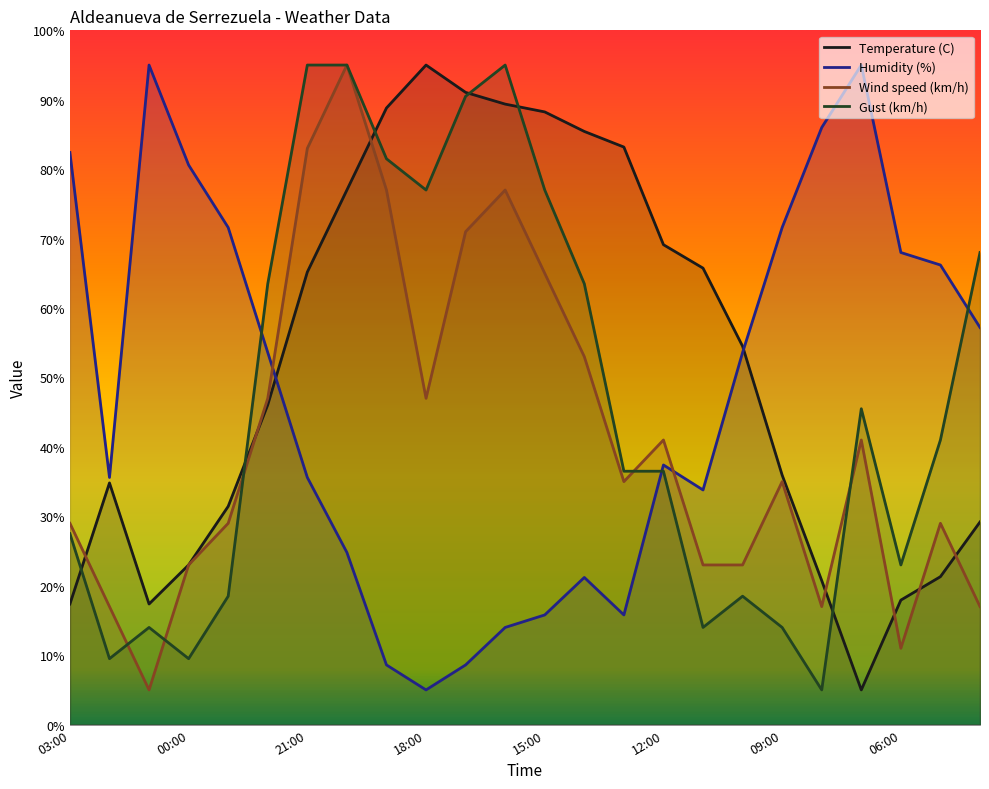

Reading right to left, extract all data points from this chart.

Temperature (C): 29.2	21.3	17.9	5.0	20.8	35.9	54.5	65.8	69.1	83.2	85.4	88.2	89.4	91.1	95.0	88.8	77.0	65.2	46.1	31.4	23.0	17.4	34.8	17.4
Humidity (%): 57.2	66.2	68.0	95.0	86.0	71.6	53.6	33.8	37.4	15.8	21.2	15.8	14.0	8.6	5.0	8.6	24.8	35.6	53.6	71.6	80.6	95.0	35.6	82.4
Wind speed (km/h): 17.0	29.0	11.0	41.0	17.0	35.0	23.0	23.0	41.0	35.0	53.0	65.0	77.0	71.0	47.0	77.0	95.0	83.0	47.0	29.0	23.0	5.0	17.0	29.0
Gust (km/h): 68.0	41.0	23.0	45.5	5.0	14.0	18.5	14.0	36.5	36.5	63.5	77.0	95.0	90.5	77.0	81.5	95.0	95.0	63.5	18.5	9.5	14.0	9.5	27.5